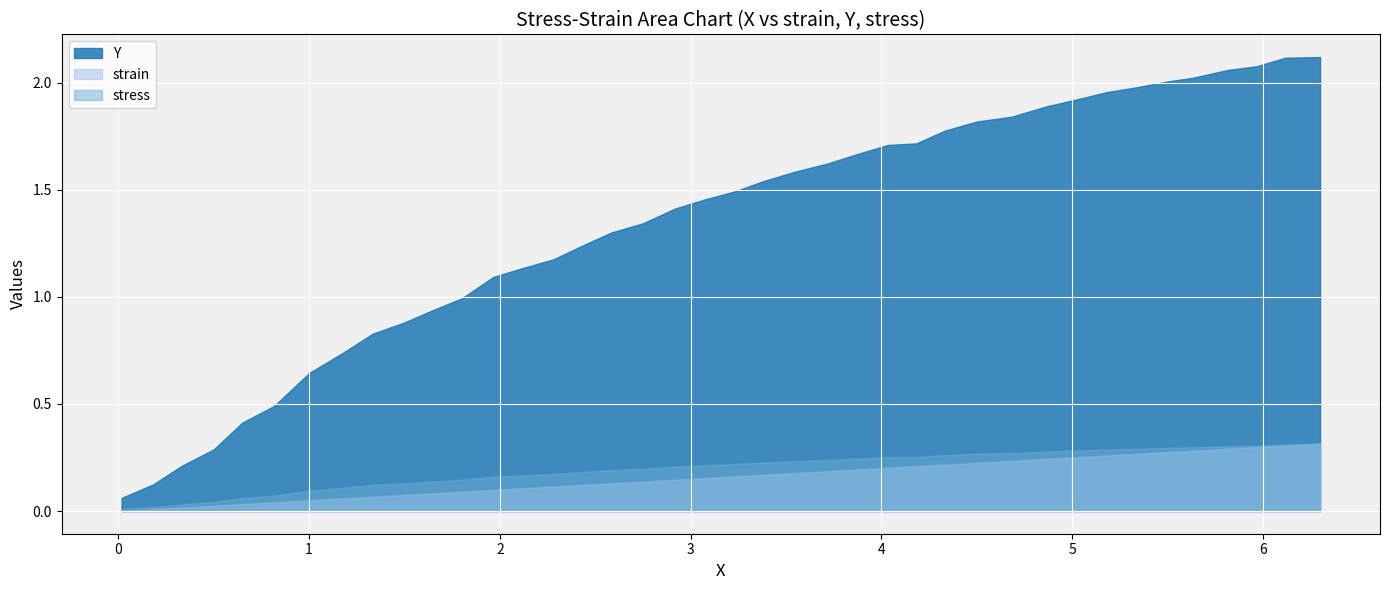

True or false: Y and stress cross at least once.

False